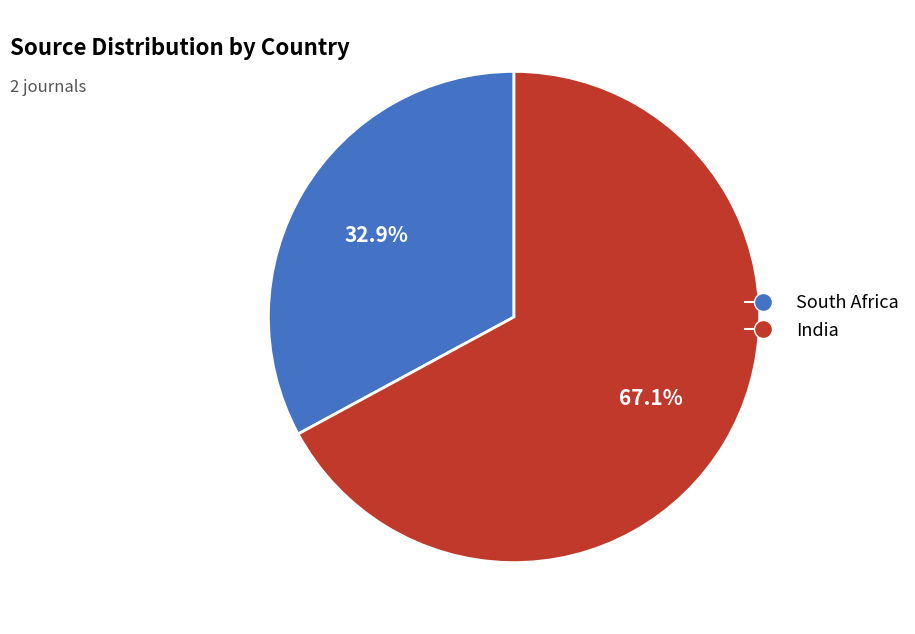

Which category has the biggest portion of the pie?

India